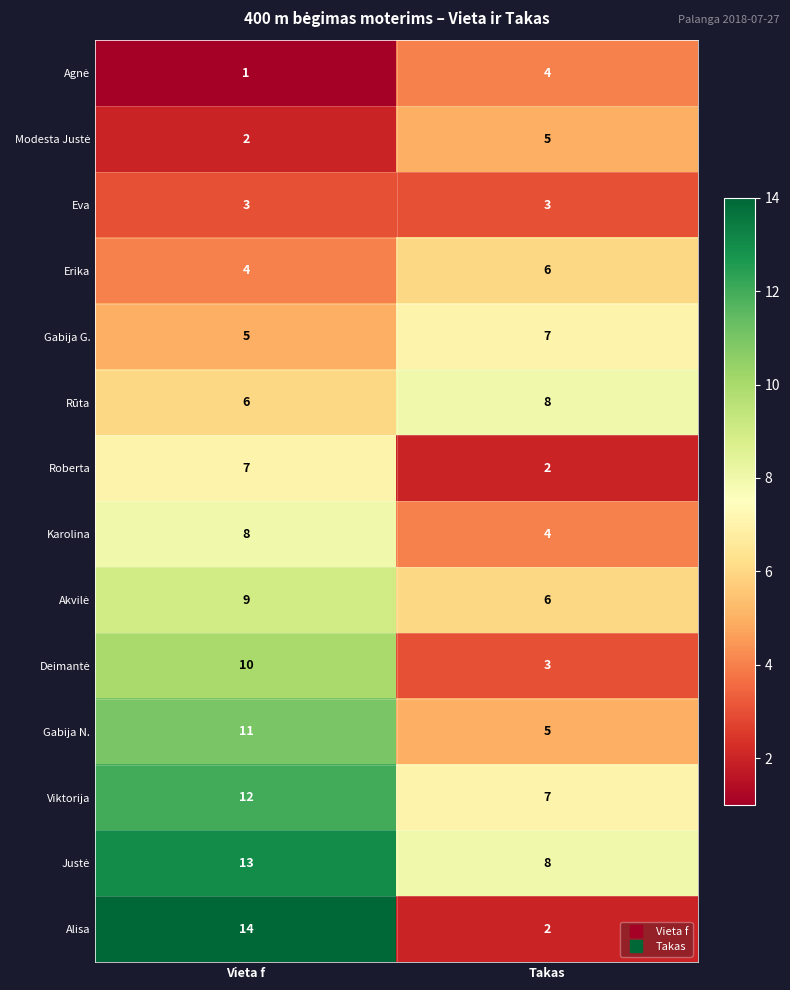

Rank the categories by Erika value from highest to lowest.

Takas, Vieta f